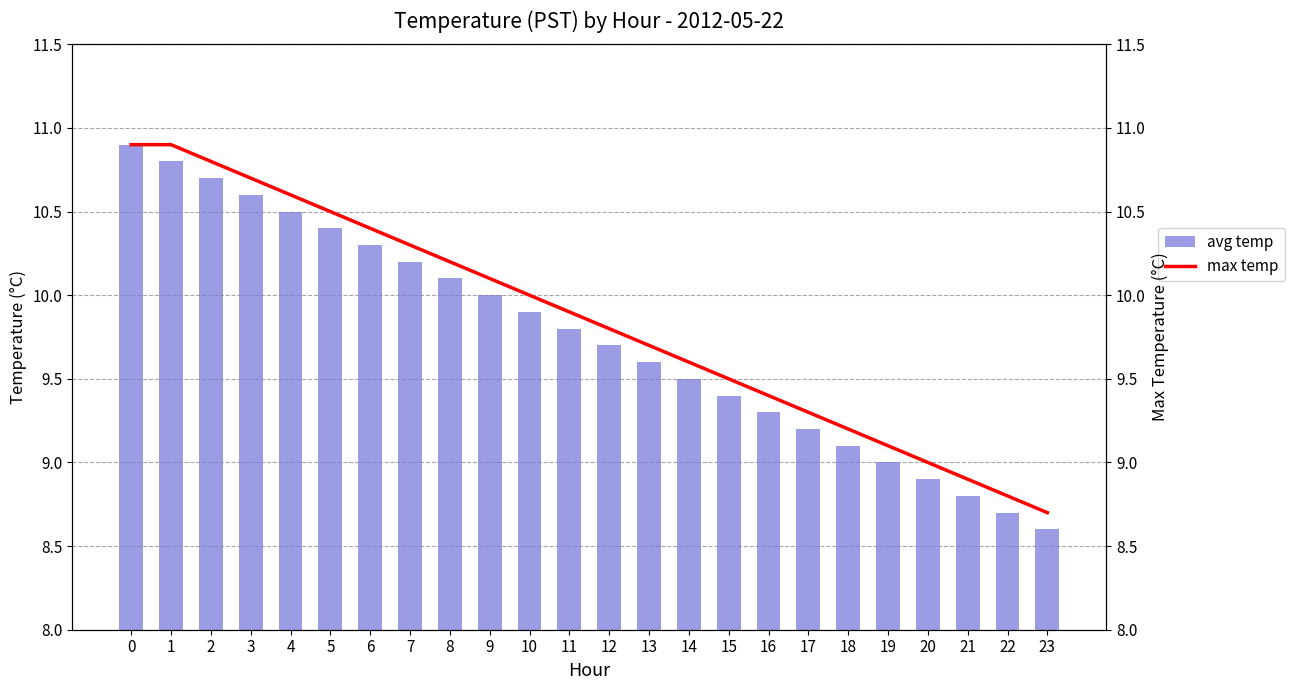

At which category does the chart reach its minimum across all series?

23